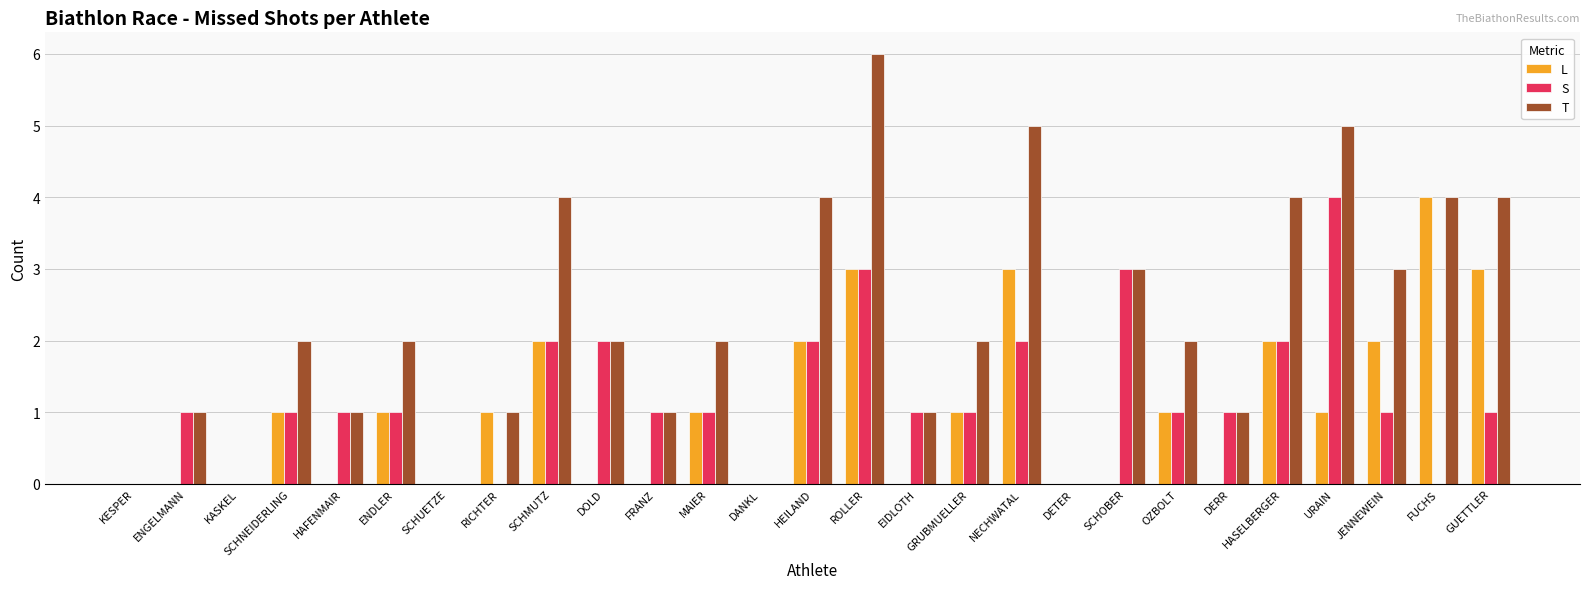

How many groups of bars are there?

27